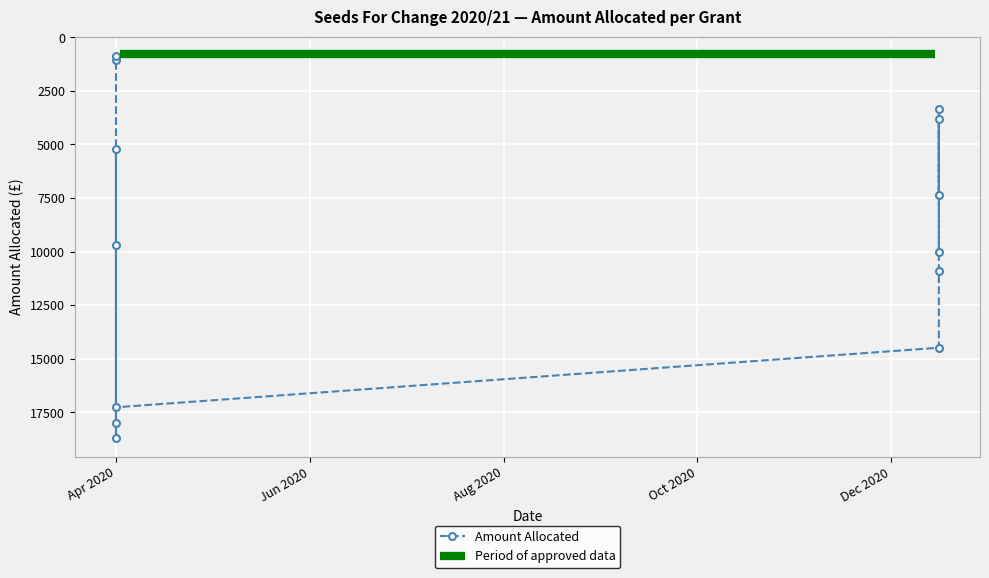

The chart shows a value of 10912.0 at 2020-12-16. True or false?

True